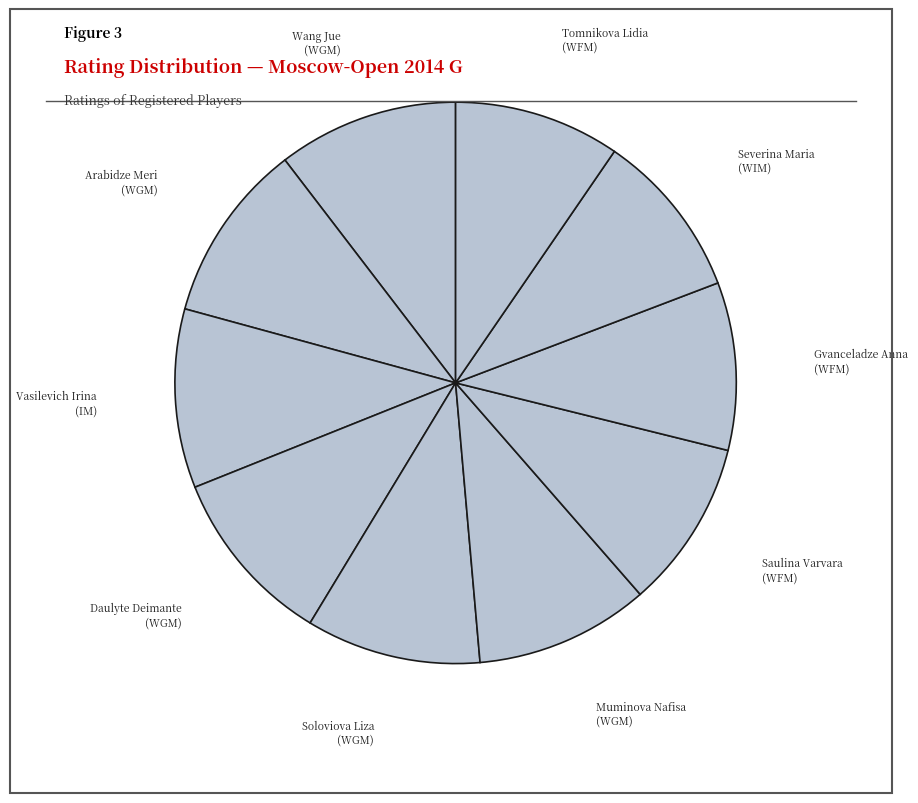

Is there a majority slice in this chart?

No